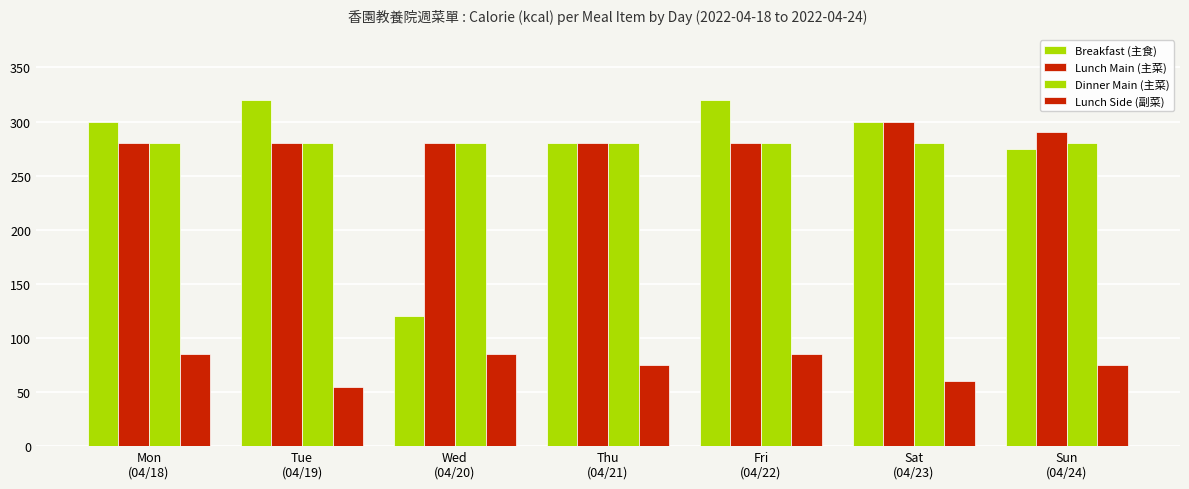

Which series has the largest total across all categories?

Lunch Main (主菜)